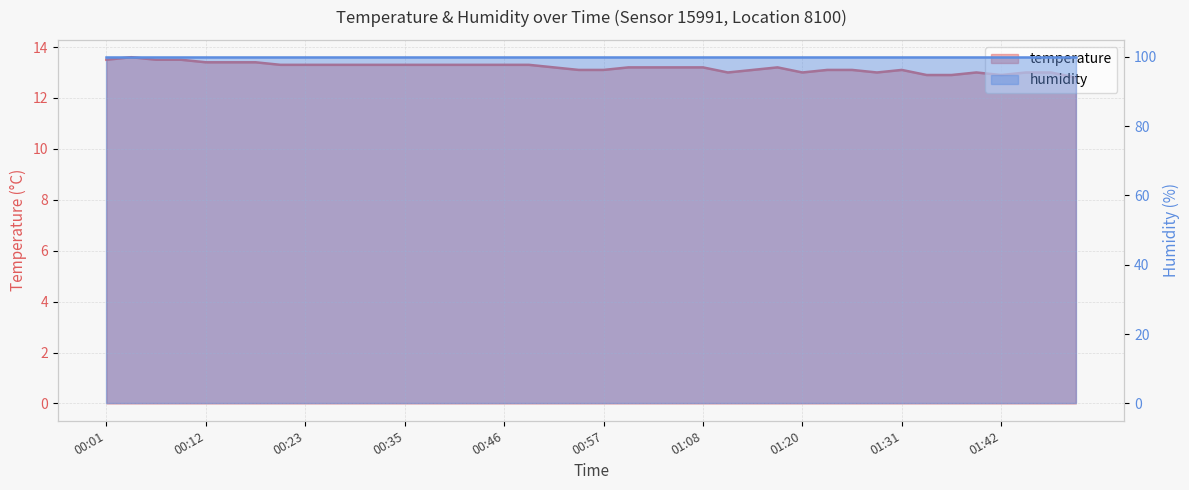

What is the value of the 12th point from the left?

13.3